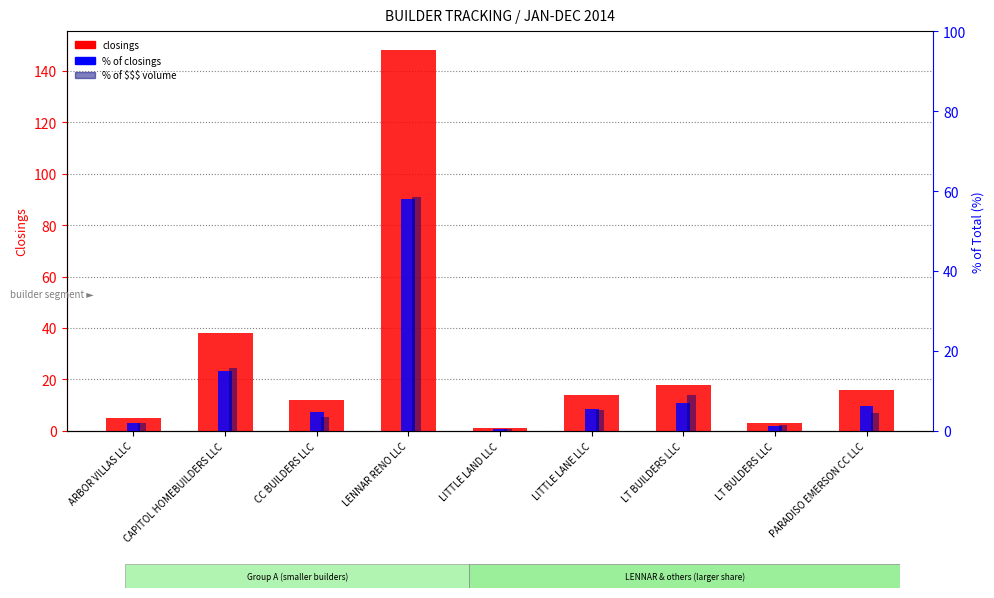

What is the label of the 2nd bar from the right?

LT BULDERS LLC